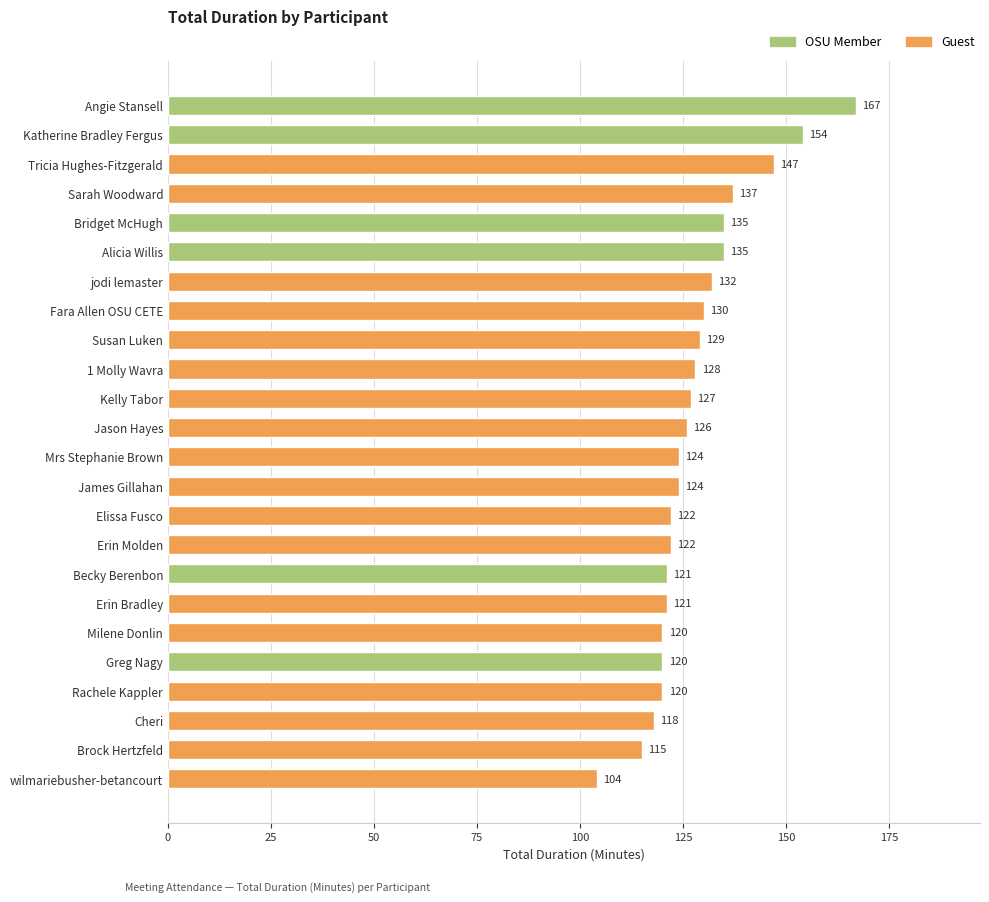

The value at Angie Stansell is 99. True or false?

False